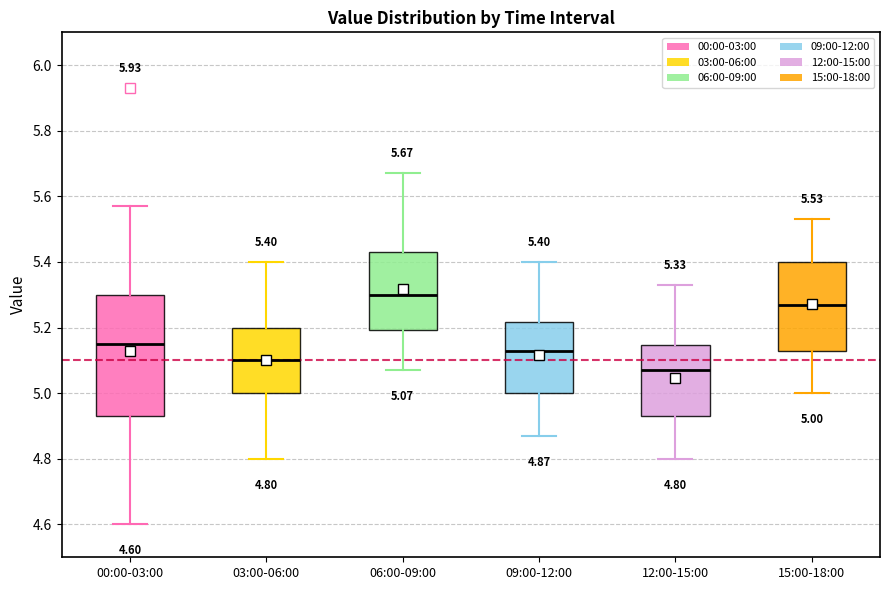

Which box is the tallest, from its lower edge to its upper edge?

00:00-03:00